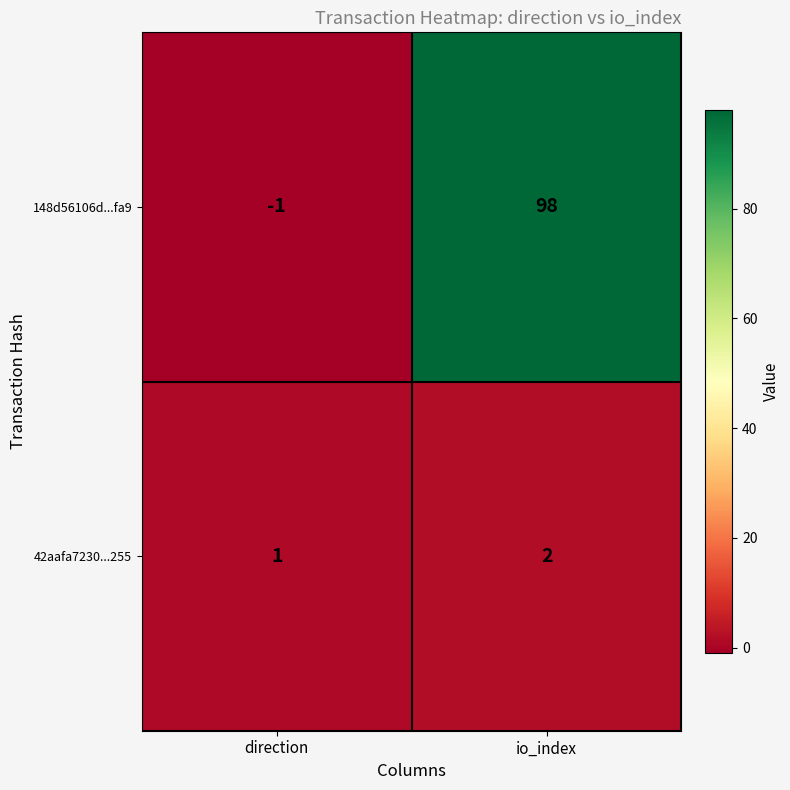

The 42aafa7230...255 series shows 2 at io_index. True or false?

True